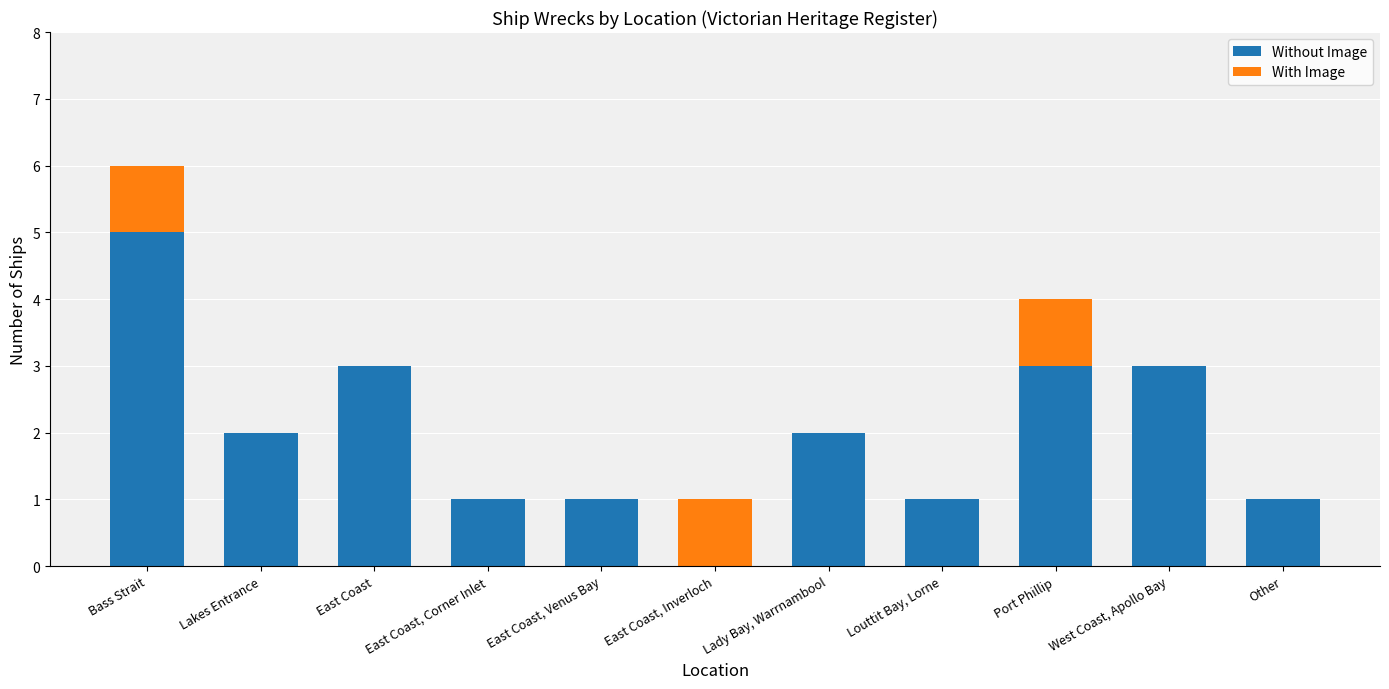

At which category is the sum across all series the highest?

Bass Strait